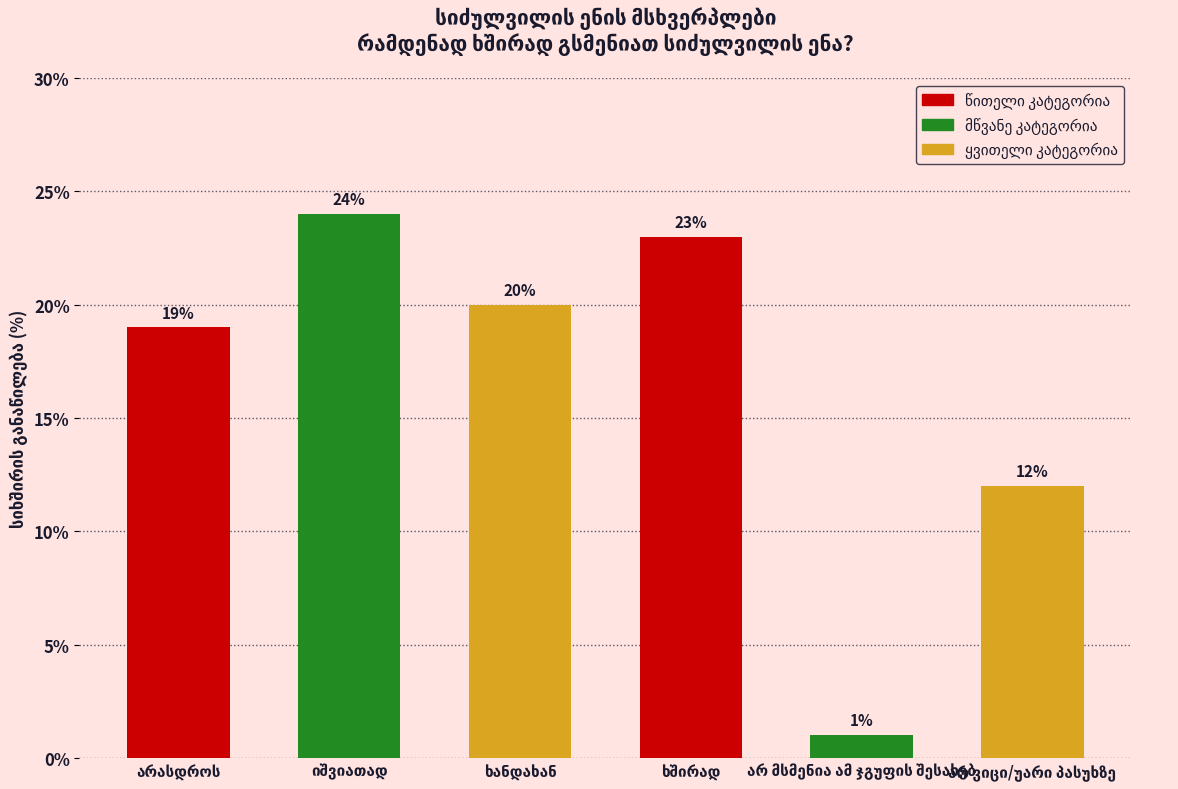

Which label corresponds to the smallest value in the chart?

არ მსმენია ამ ჯგუფის შესახებ